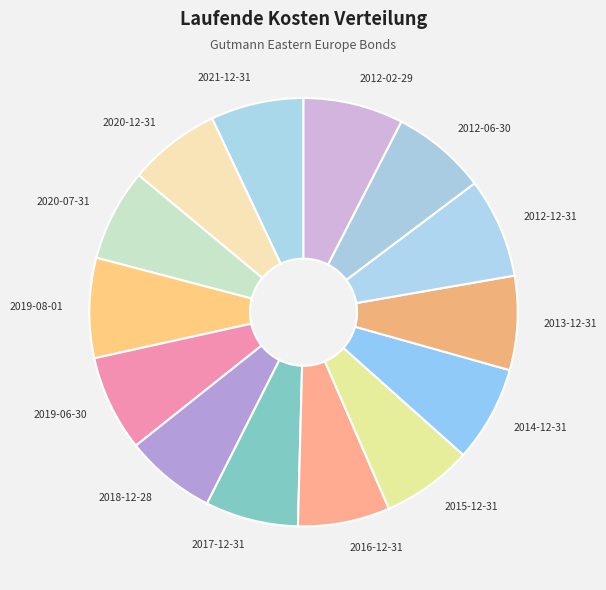

Do 2012-12-31 and 2019-08-01 together represent more than half of the pie?

No